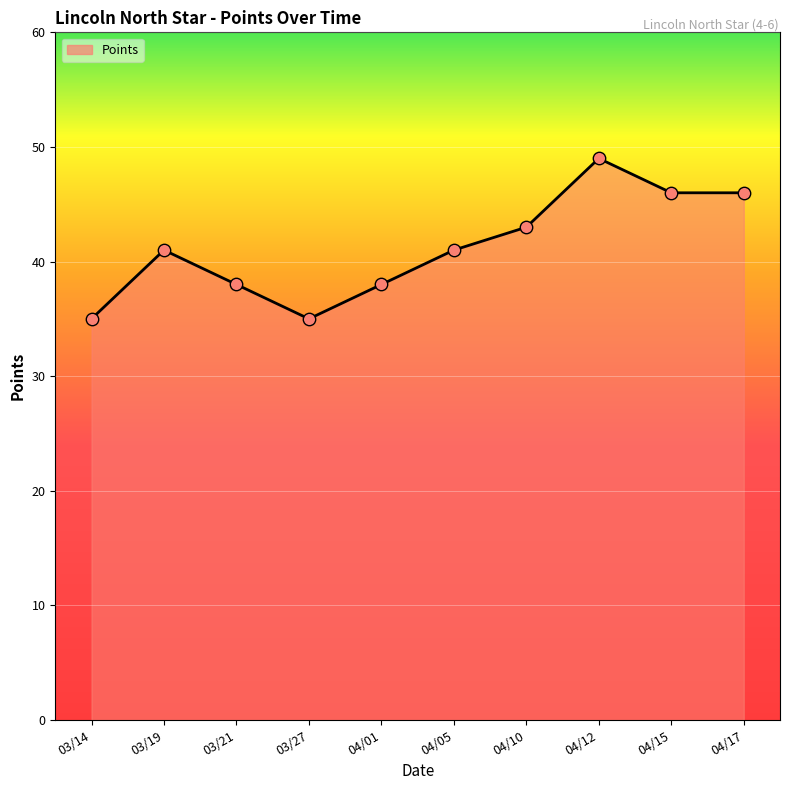

Between 04/15 and 03/27, which is larger?

04/15